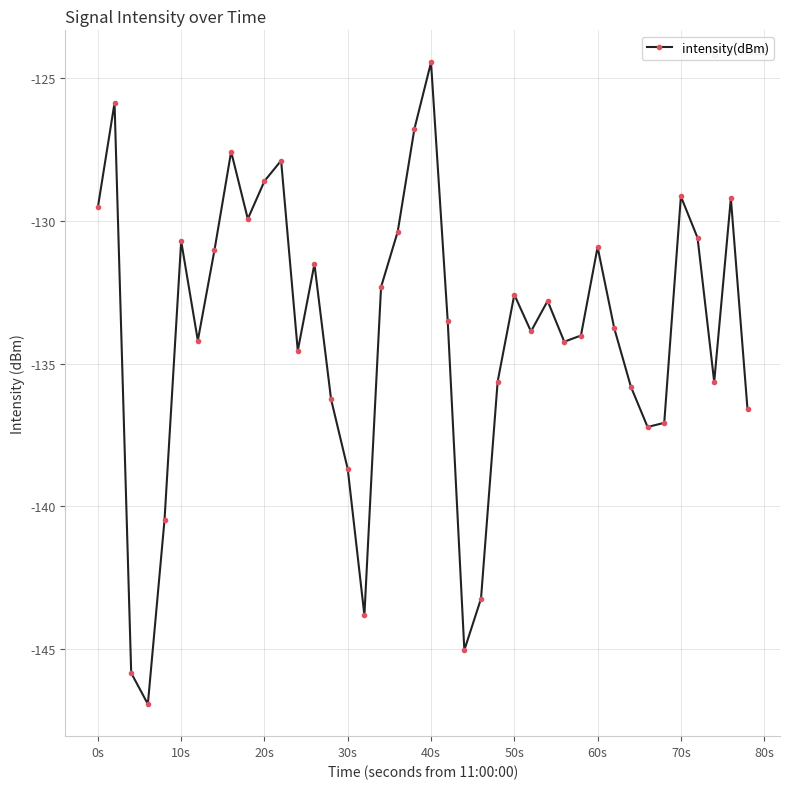

How many interior local valleys (lower than both neighbors) does the data have?

10